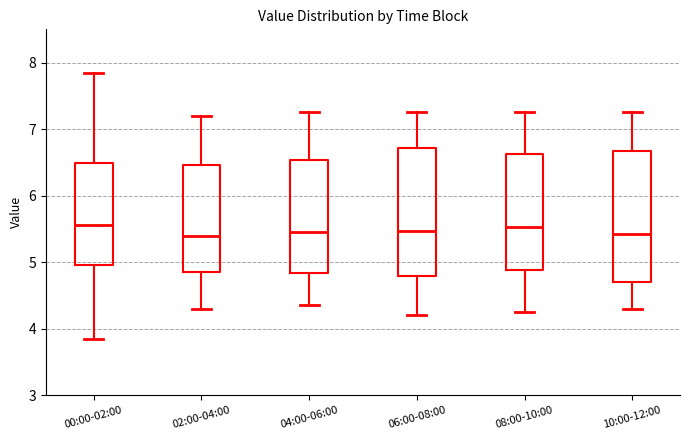

Where does the lower whisker of the box for 00:00-02:00 end on the y-axis? The values are not printed on the chart, so give them approximately, as read against the axis.

3.9